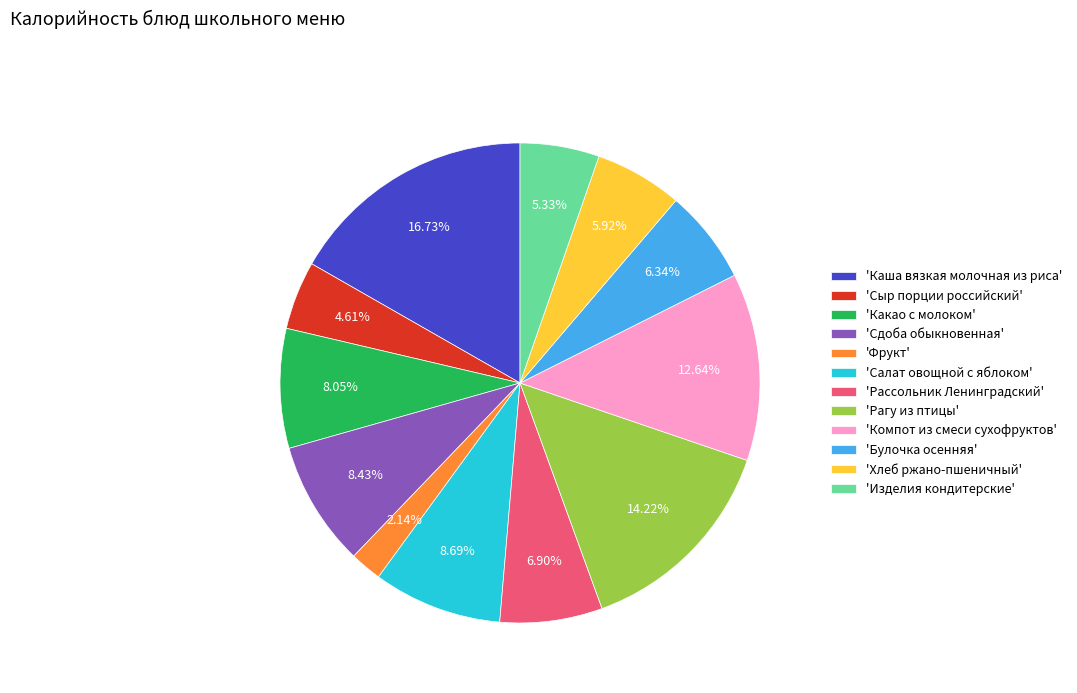

Between 'Фрукт' and 'Какао с молоком', which is larger?

'Какао с молоком'